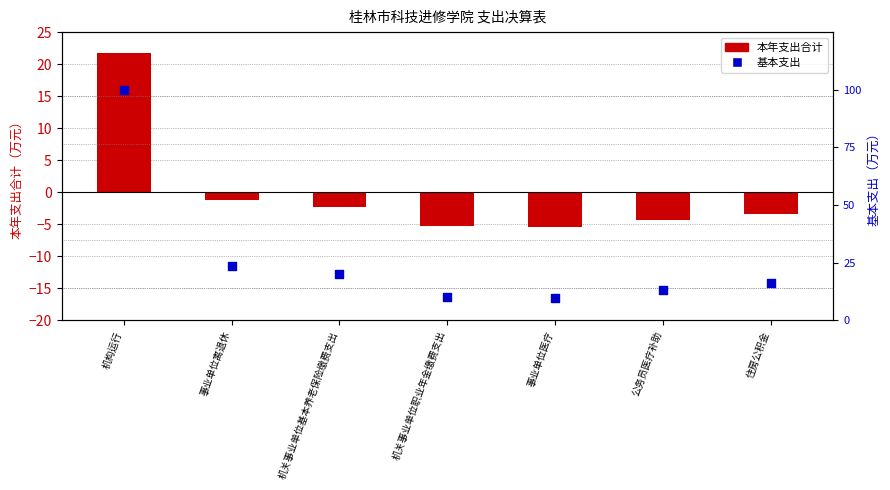

Is the value of 基本支出 at 事业单位离退休 greater than the value of 本年支出合计 at 机构运行?

Yes